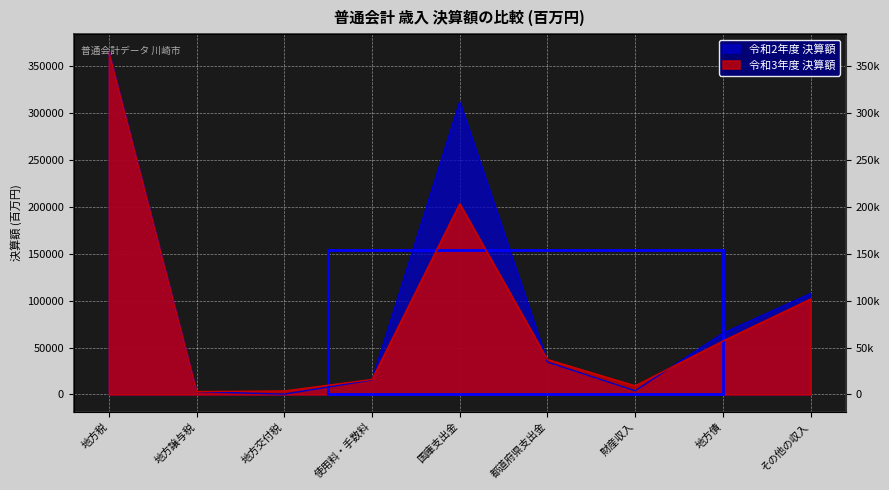

What is the label of the 3rd point from the left?

地方交付税